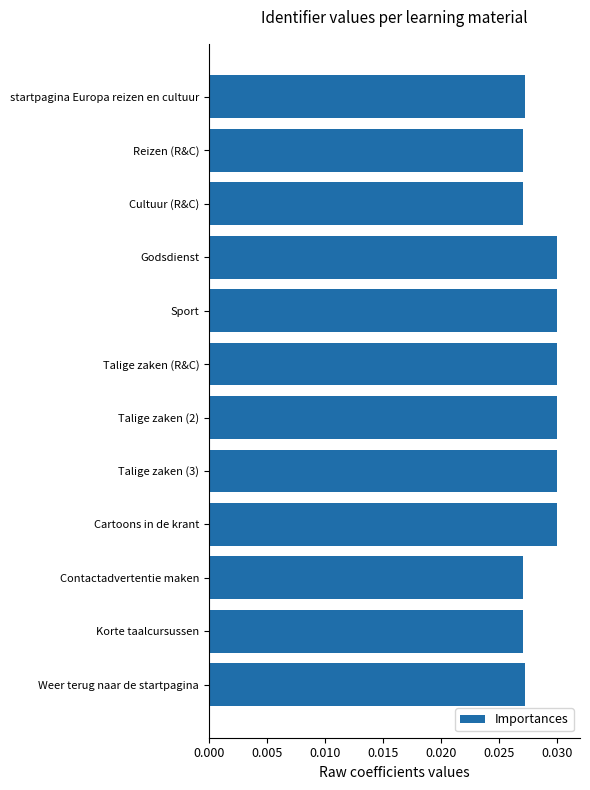

Count the values in the range 0 to 1.

12